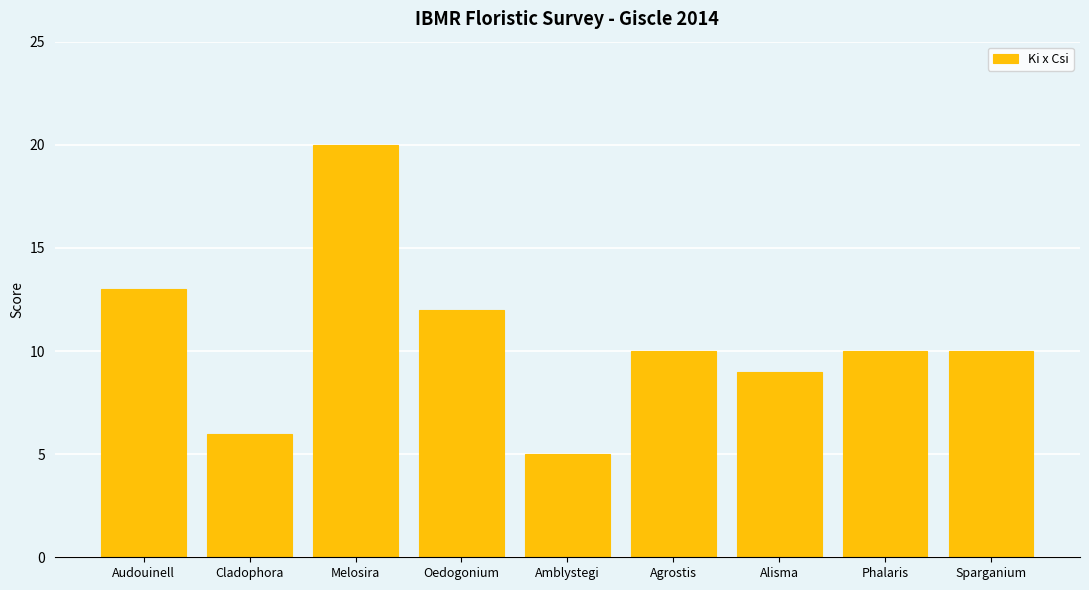

Which has a higher value, Phalaris or Melosira?

Melosira